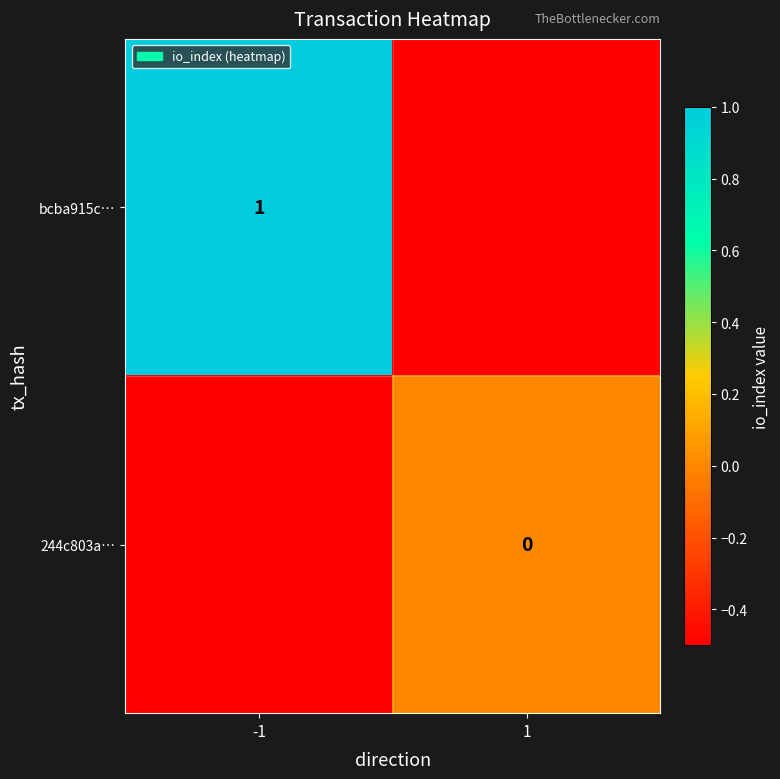

What is the maximum value shown in the chart?

1.0